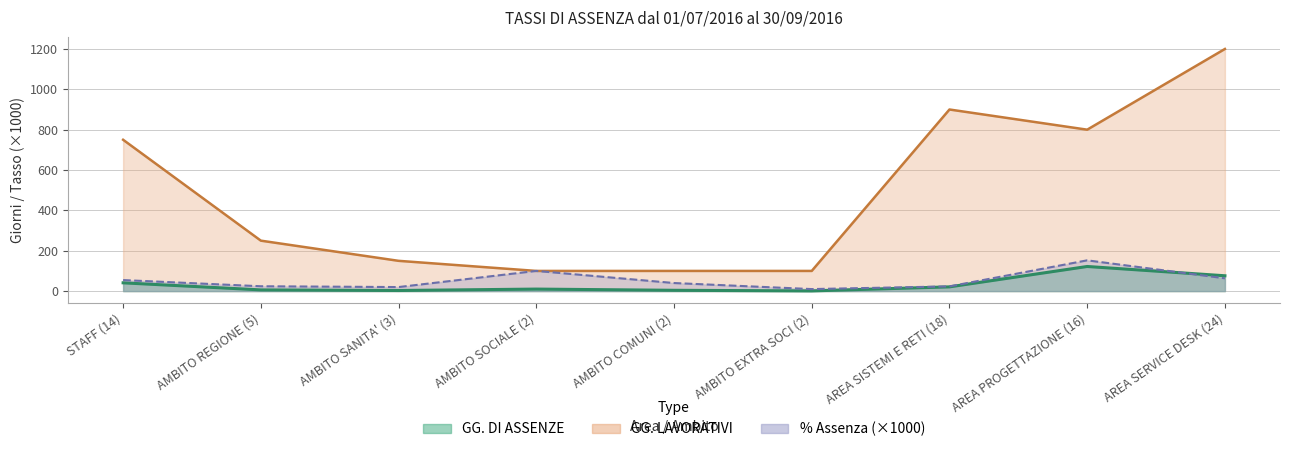

What is the greatest value displayed?

1200